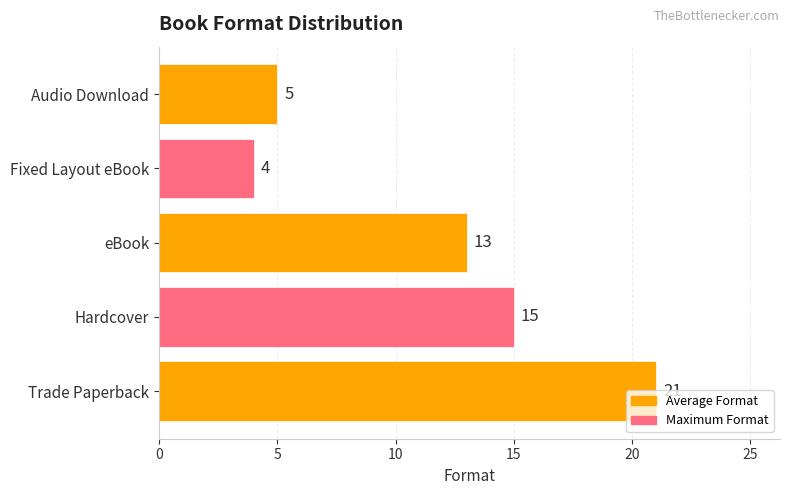

Read the value at eBook.

13